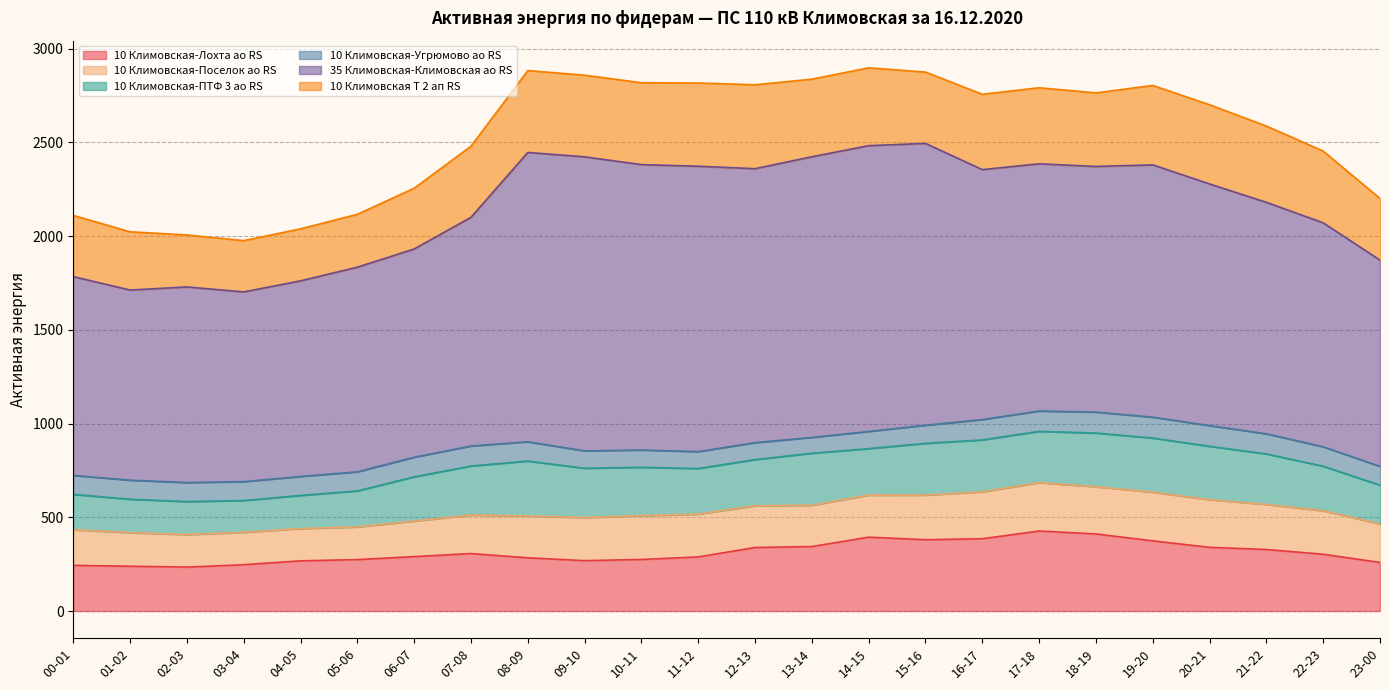

What position from the right is 22-23?

2